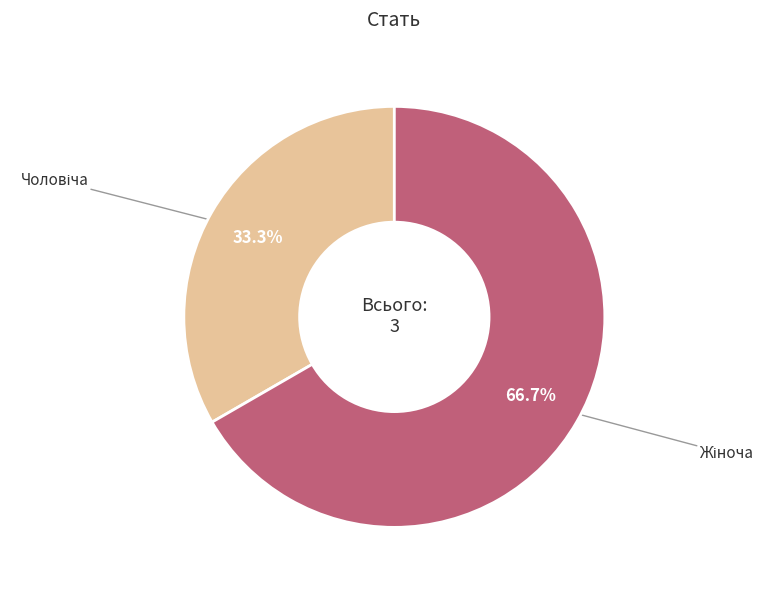

Is there any slice that represents more than half of the pie?

Yes